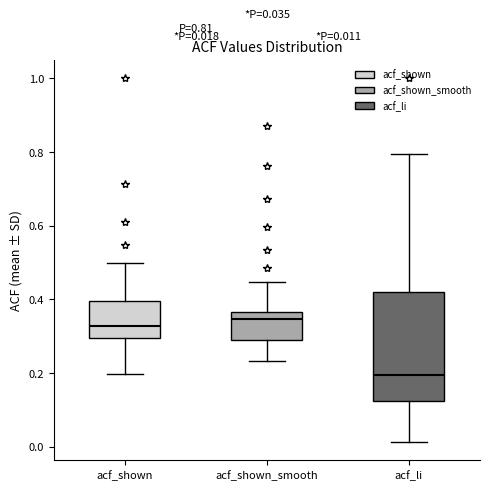

Comparing the boxes themselves (not the whiskers), which one is the tallest?

acf_li